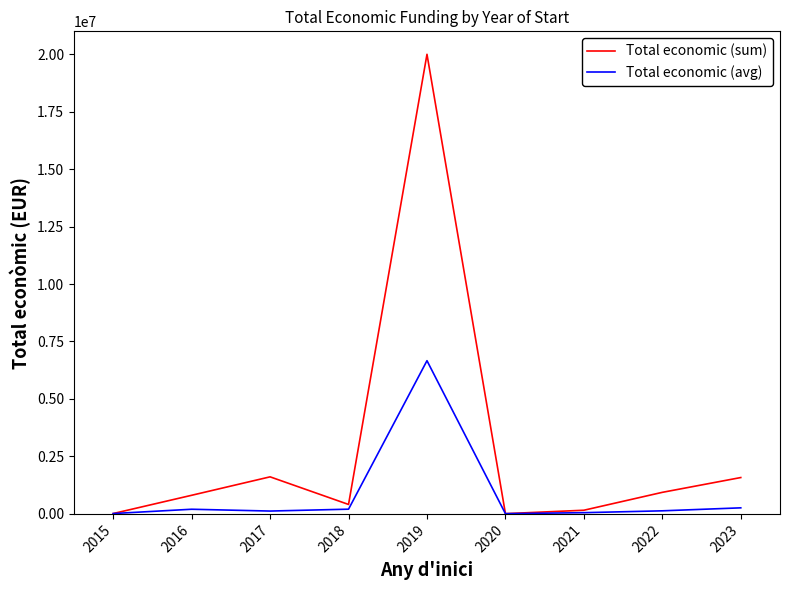

Where is the first local maximum for Total economic (sum)?

2017